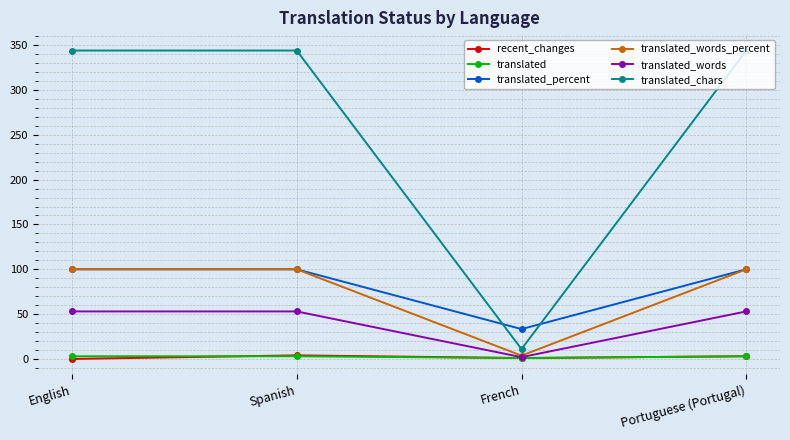

What is the greatest value displayed?

344.0